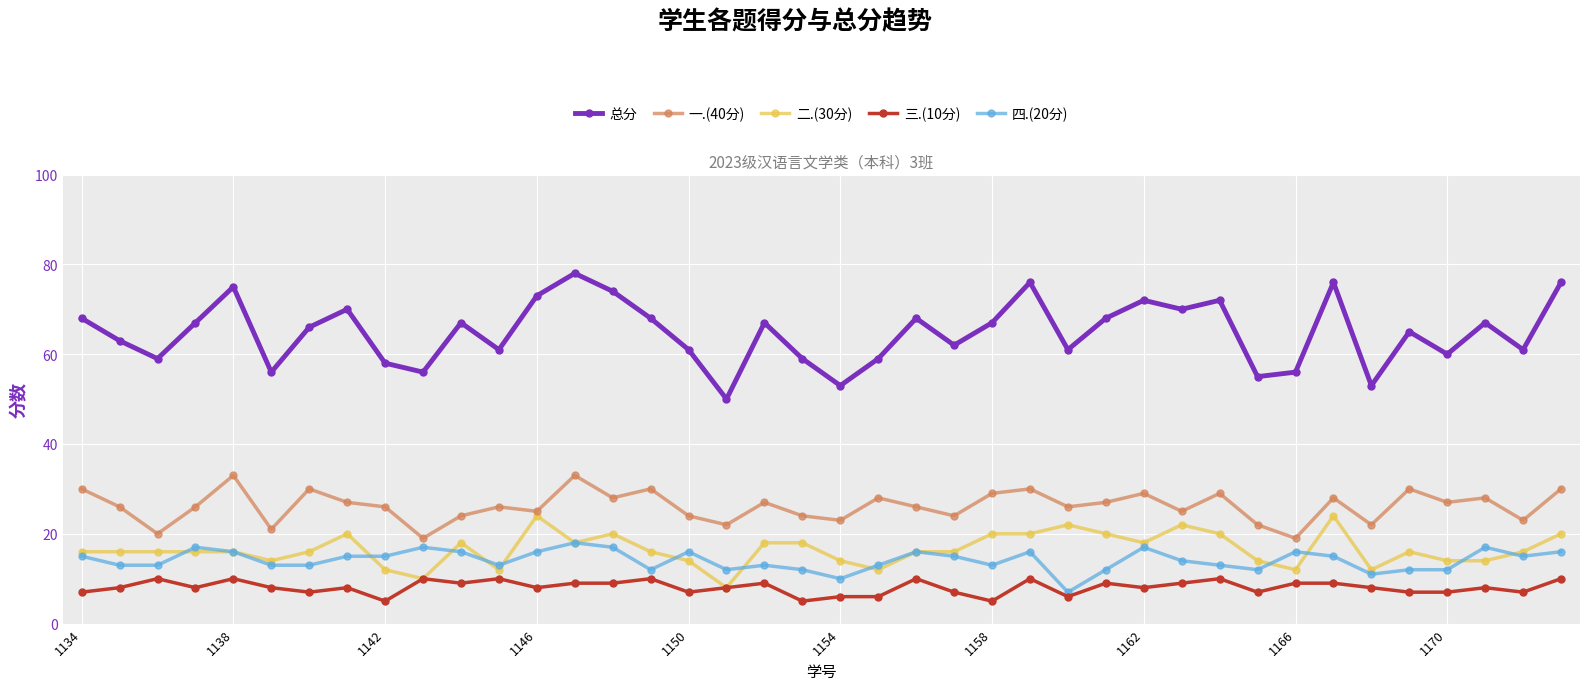

What is the value of the 总分 point at the 38th from the left?

67